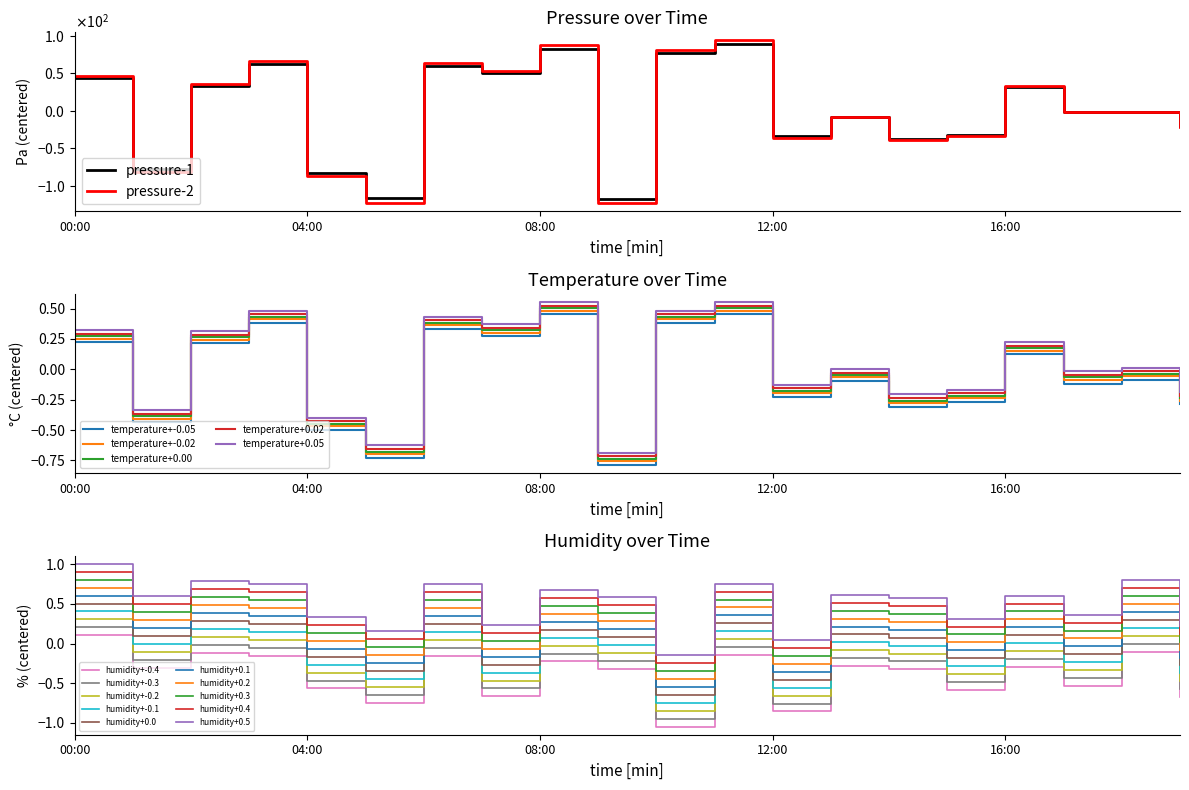

The value of humidity at 11:00 is 0.3. True or false?

True